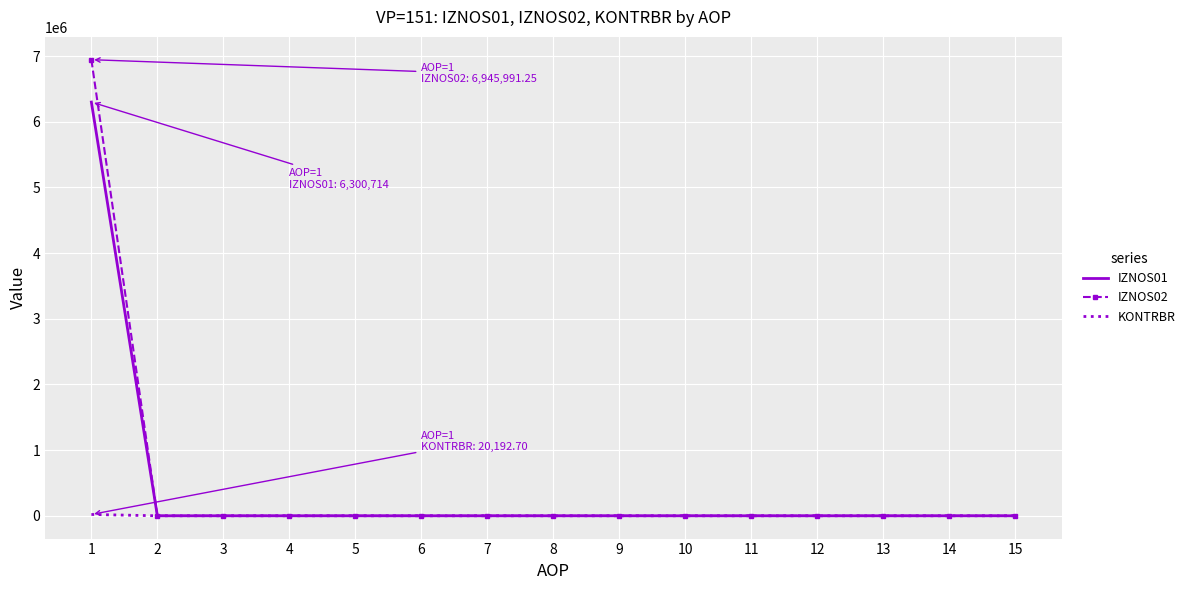

Which series has the widest spread of values?

IZNOS02